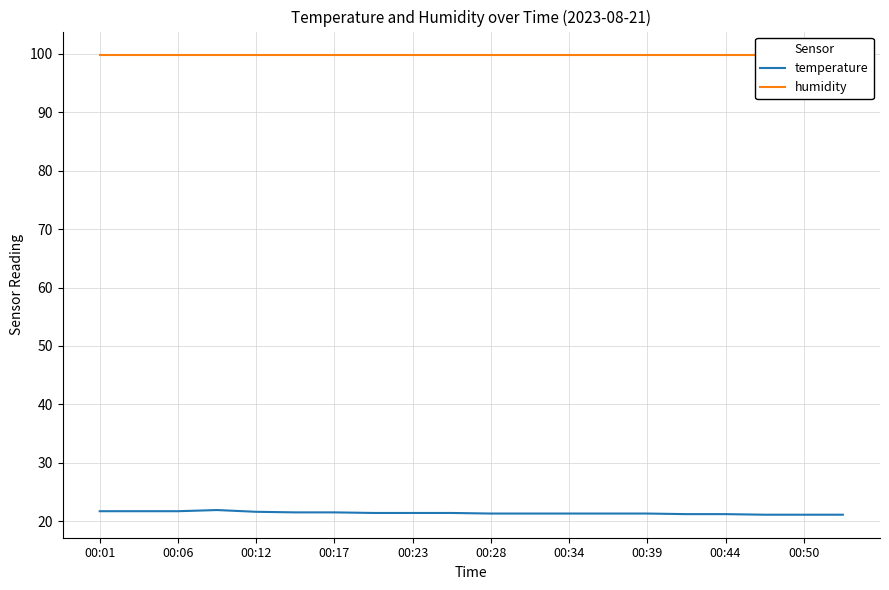

What is the highest value of the temperature series?

21.9